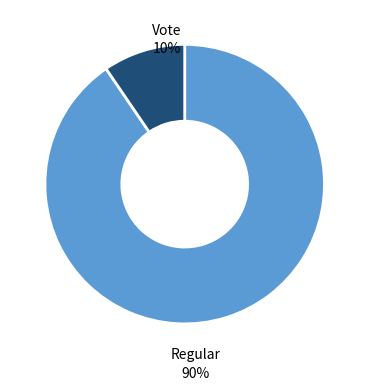

To the nearest percent, what is the average slice percentage?

50%